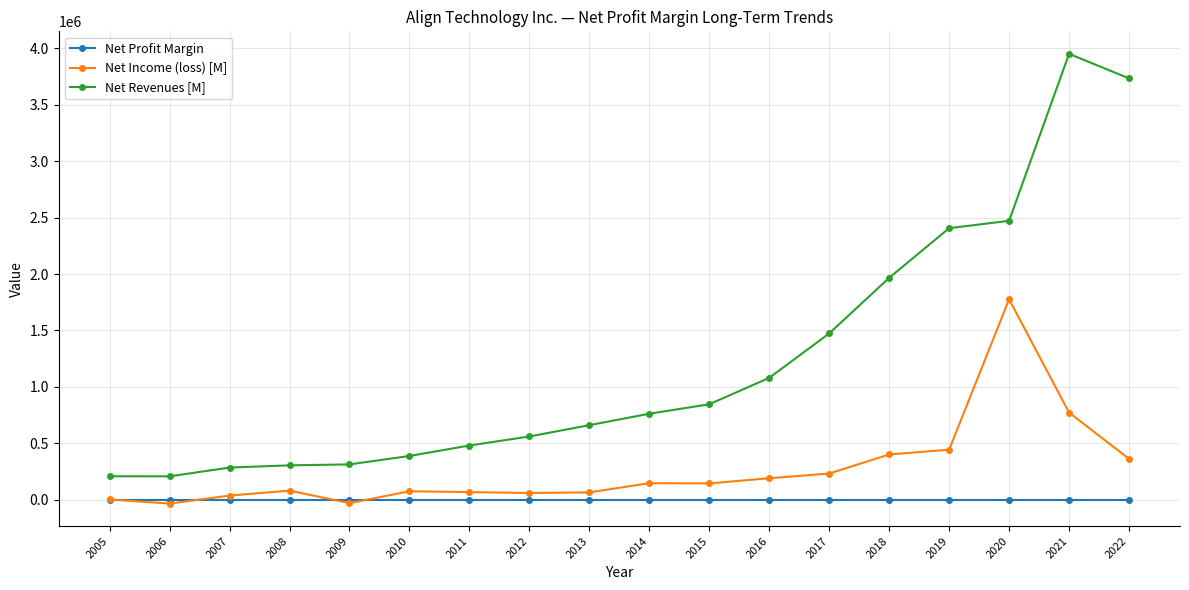

List the series in order of their overall mean, highest first.

Net Revenues [M], Net Income (loss) [M], Net Profit Margin